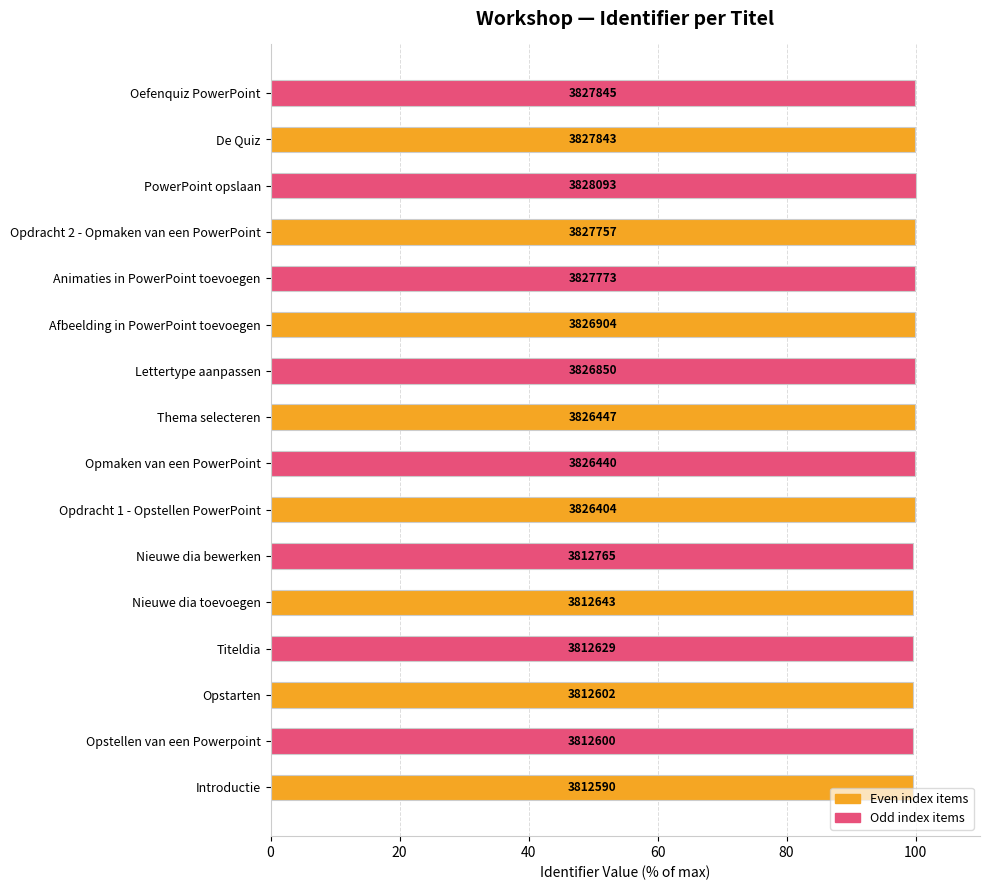

How many bars are there in total?

16